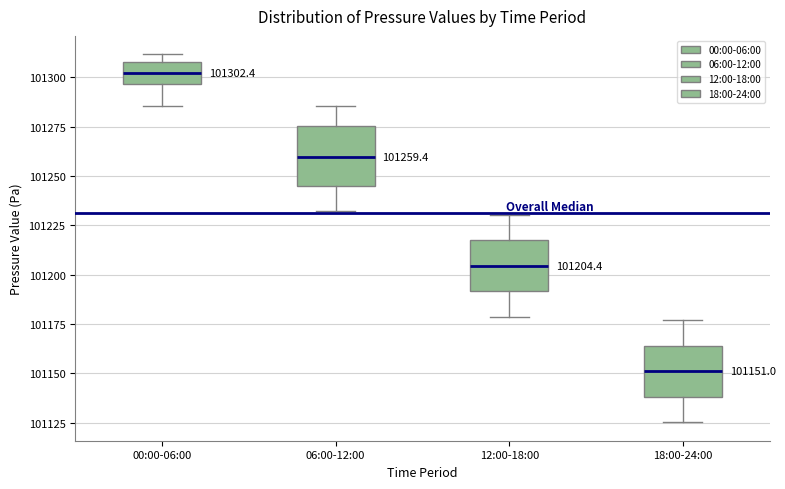

Which box has the highest median line?

00:00-06:00